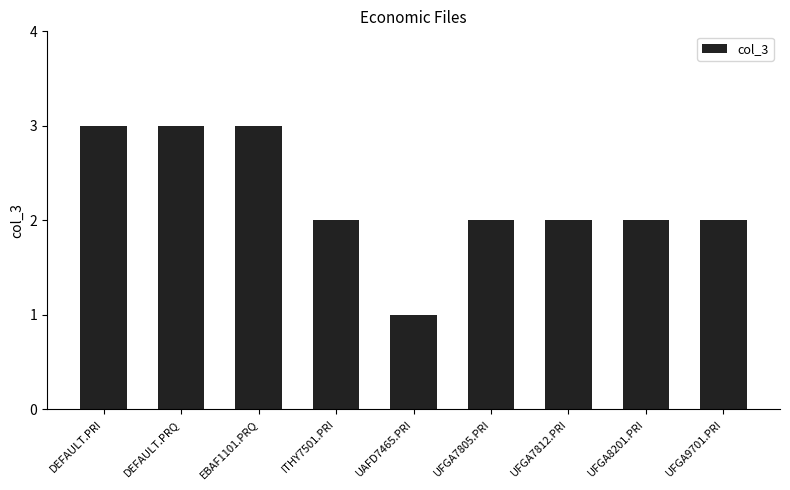

Reading left to right, transcribe all the data shown in this chart.

DEFAULT.PRI=3	DEFAULT.PRQ=3	EBAF1101.PRQ=3	ITHY7501.PRI=2	UAFD7465.PRI=1	UFGA7805.PRI=2	UFGA7812.PRI=2	UFGA8201.PRI=2	UFGA9701.PRI=2